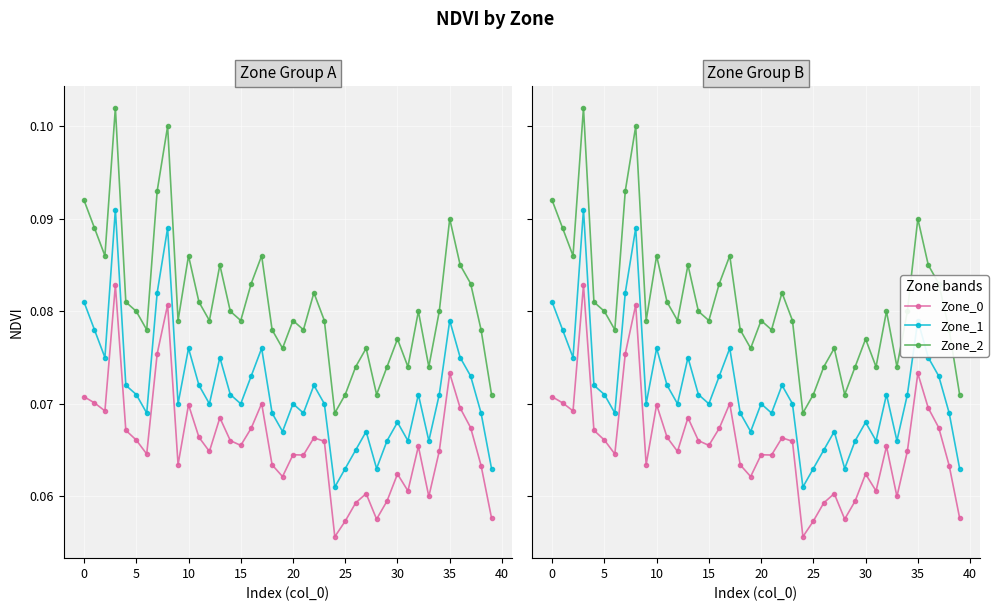

At how many categories does at least one series exceed 0?

40